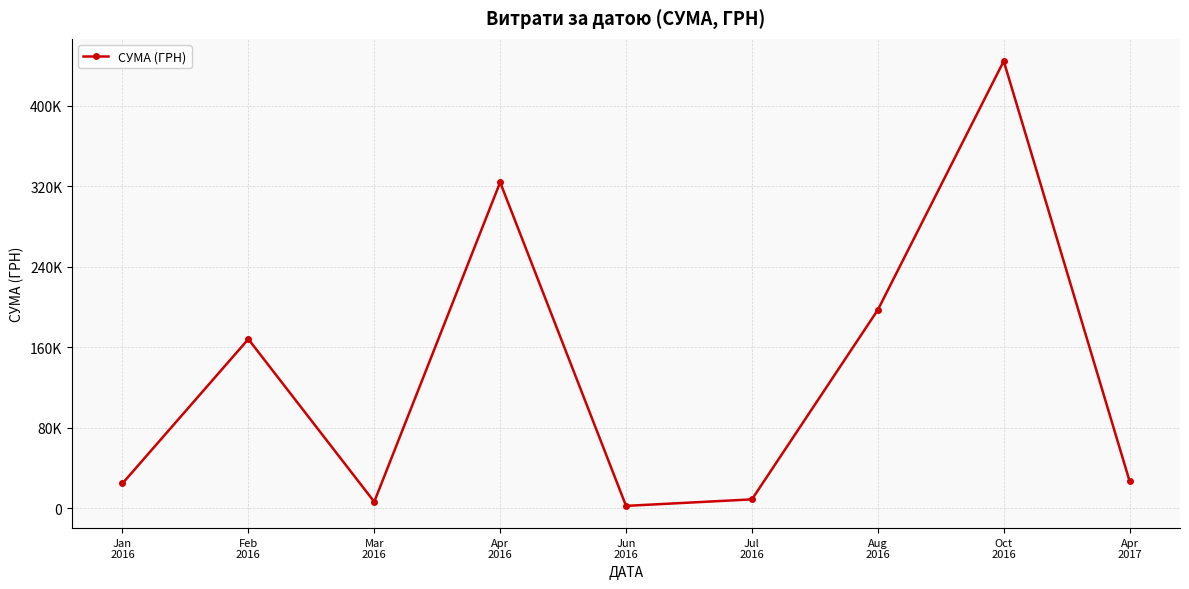

What is the minimum value shown in the chart?

2185.0